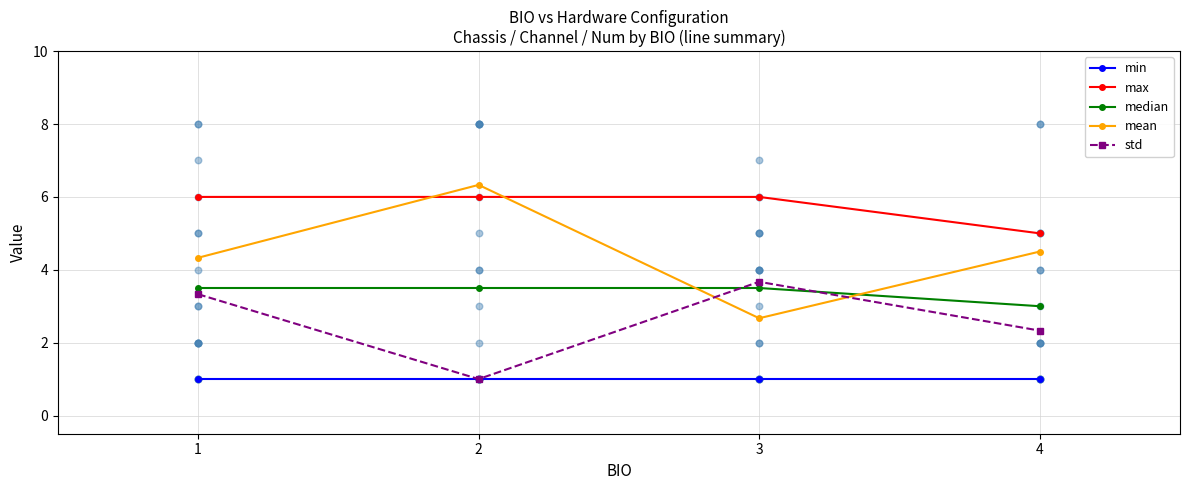

Which series reaches the minimum Y coordinate?

min